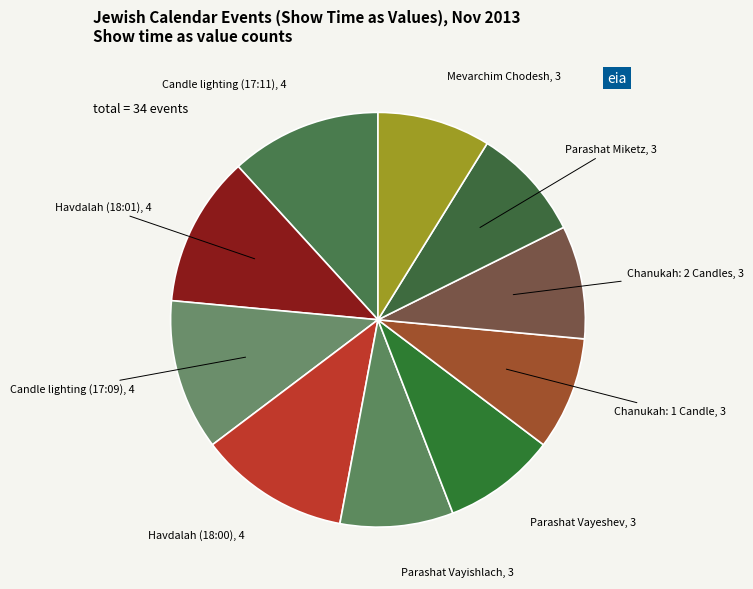

How many segments does this pie chart have?

10